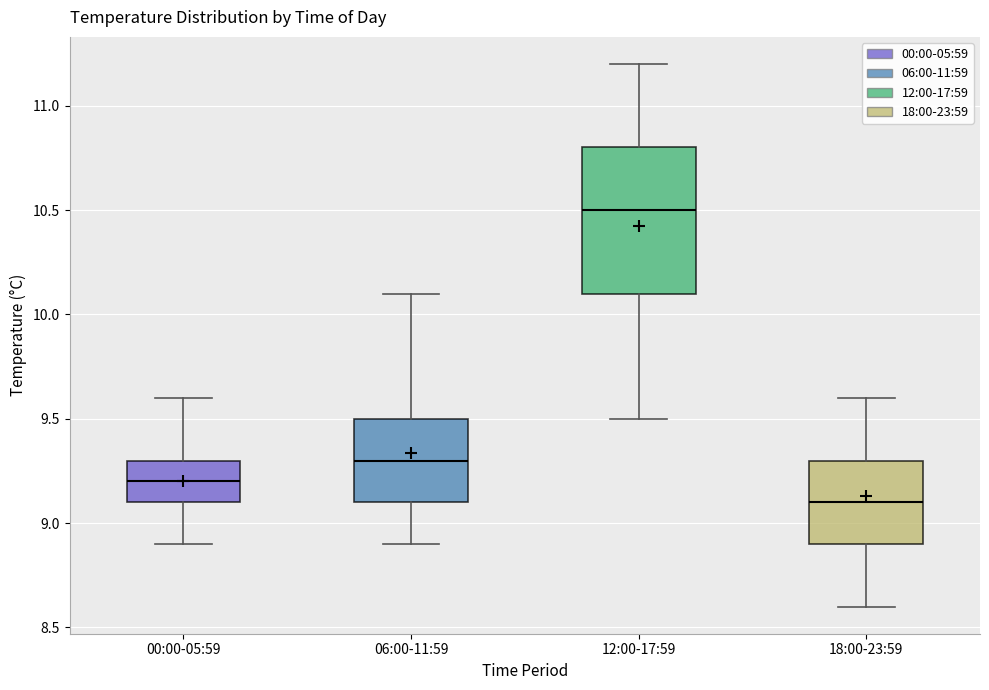

Reading left to right, transcribe this box plot: for each box, give where its median line is, the range the box spans, and where its two whiskers end, as read against the y-axis. The values are not printed on the chart, so give them approximately, as read against the axis.

00:00-05:59: median 9.2, box 9.1 to 9.3, whiskers 8.9 to 9.6
06:00-11:59: median 9.3, box 9.1 to 9.5, whiskers 8.9 to 10.1
12:00-17:59: median 10.5, box 10.1 to 10.8, whiskers 9.5 to 11.2
18:00-23:59: median 9.1, box 8.9 to 9.3, whiskers 8.6 to 9.6